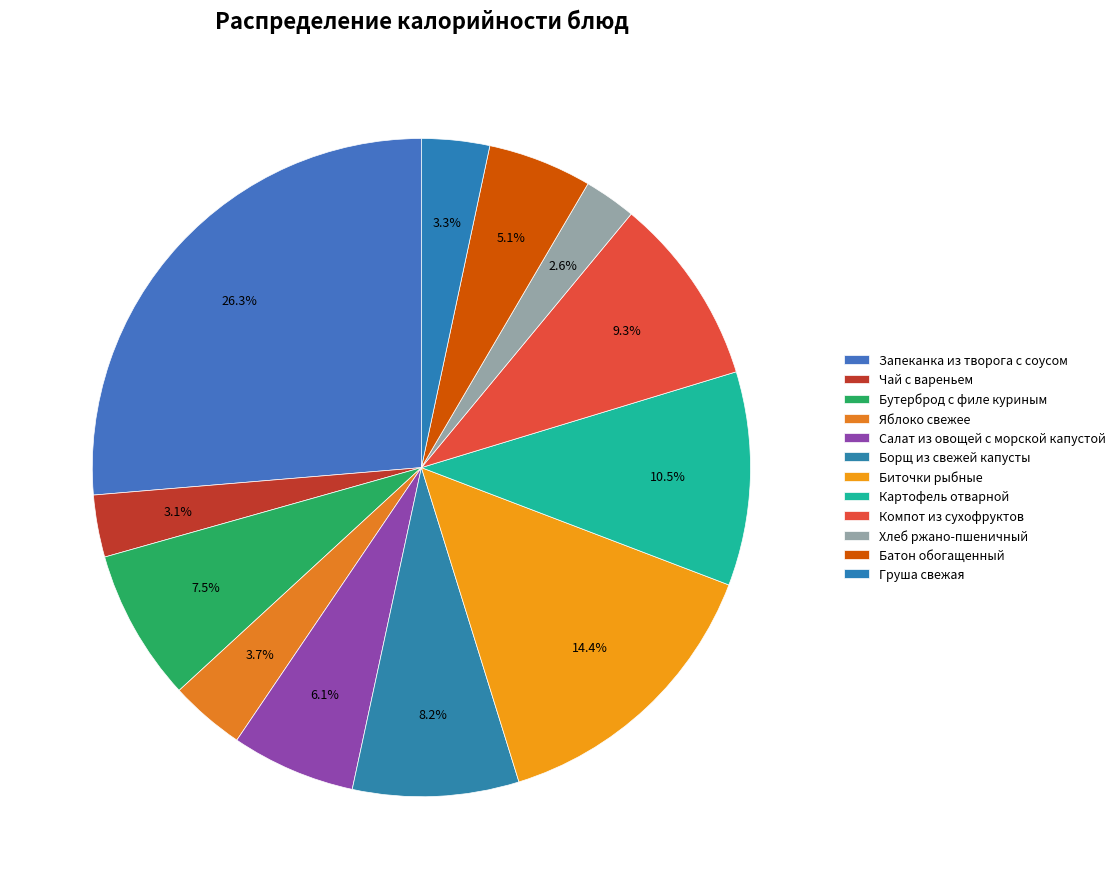

Do Запеканка из творога с соусом and Батон обогащенный together represent more than half of the pie?

No